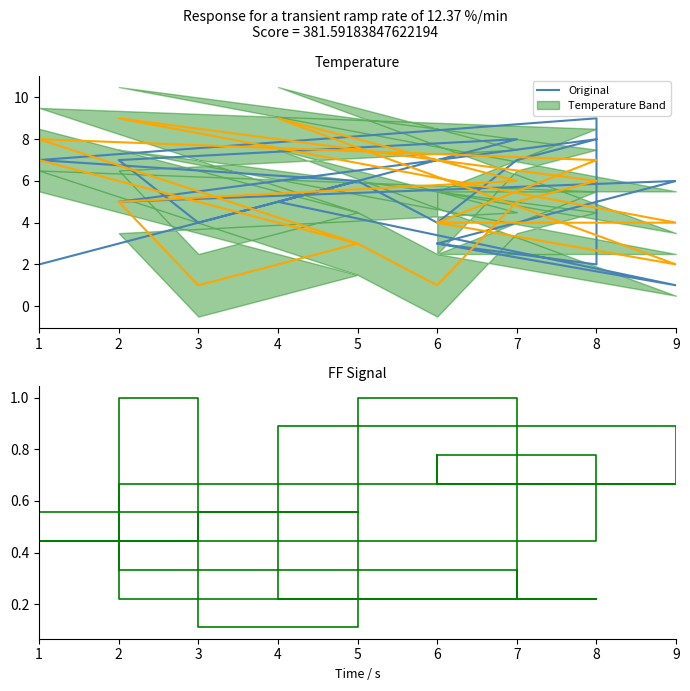

Where is Original nearest to the value 5?

2